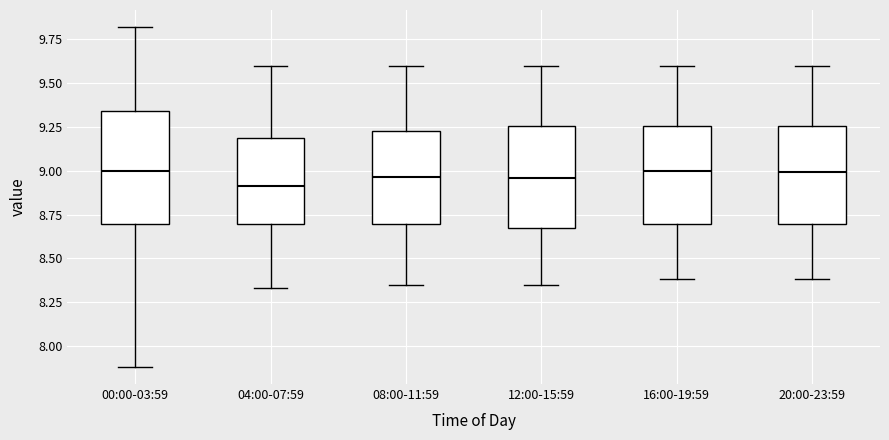

Where is the upper edge of the box for 20:00-23:59 on the y-axis? The values are not printed on the chart, so give them approximately, as read against the axis.

9.25